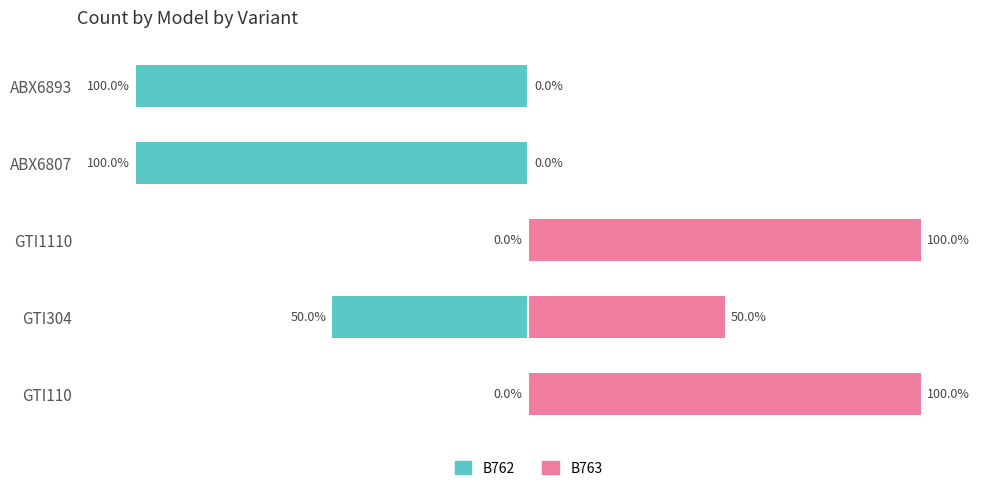

Which series has the largest total across all categories?

B763